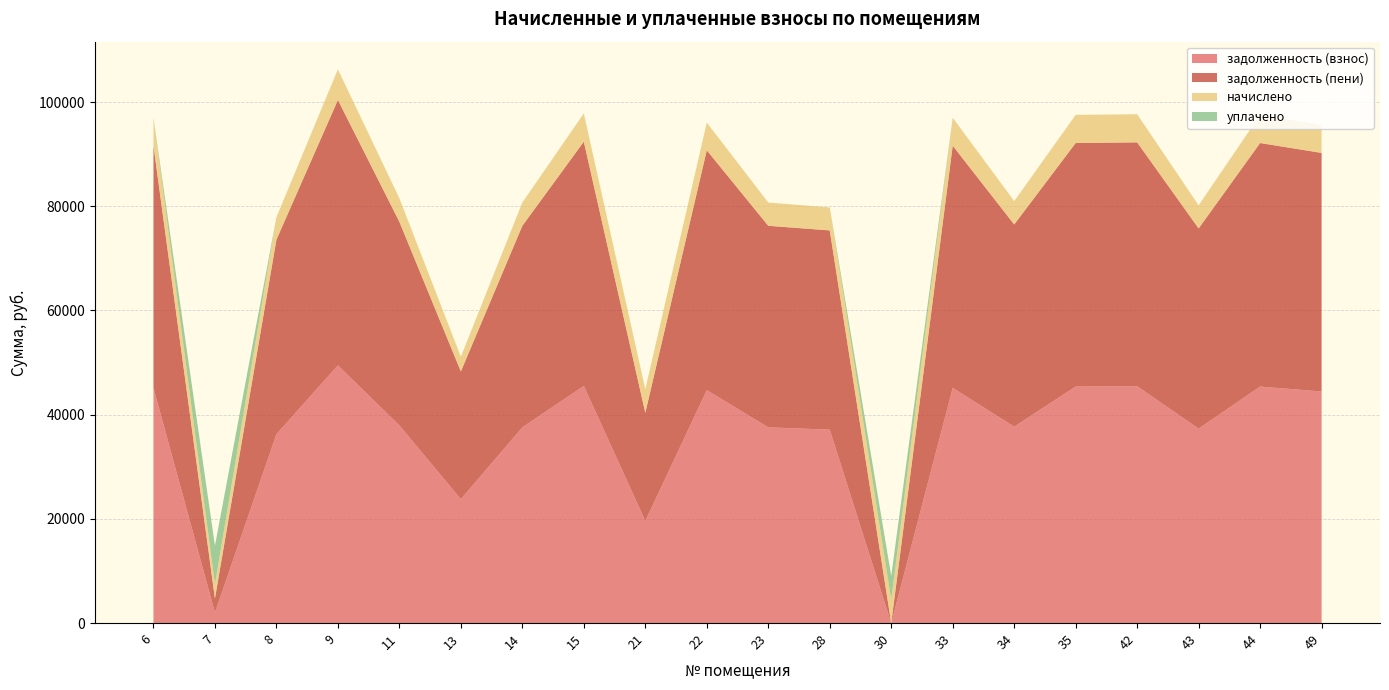

Reading left to right, transcribe all the data shown in this chart.

задолженность (взнос): 45146.1	2025.5	36254.8	49466.6	37945.2	23794.1	37569.6	45523.7	19612.5	44707.9	37569.6	37131.3	0.0	45146.1	37694.9	45396.7	45459.1	37319.0	45396.7	44448.8
задолженность (пени): 46487.2	2700.7	37331.8	50936.0	39072.4	24500.9	38685.6	46877.8	20743.4	46036.0	38685.6	38234.3	0.0	46487.2	38814.6	46745.2	46809.5	38427.6	46745.2	45791.7
начислено: 5364.2	2700.7	4307.8	5877.6	4508.6	2827.2	4464.0	5416.3	4523.5	5312.2	4464.0	4411.9	4471.4	5364.2	4478.9	5394.0	5401.4	4434.2	5394.0	5371.7
уплачено: 0.0	7427.0	0.0	0.0	0.0	0.0	0.0	0.0	0.0	0.0	0.0	0.0	4581.4	0.0	0.0	0.0	0.0	0.0	0.0	0.0